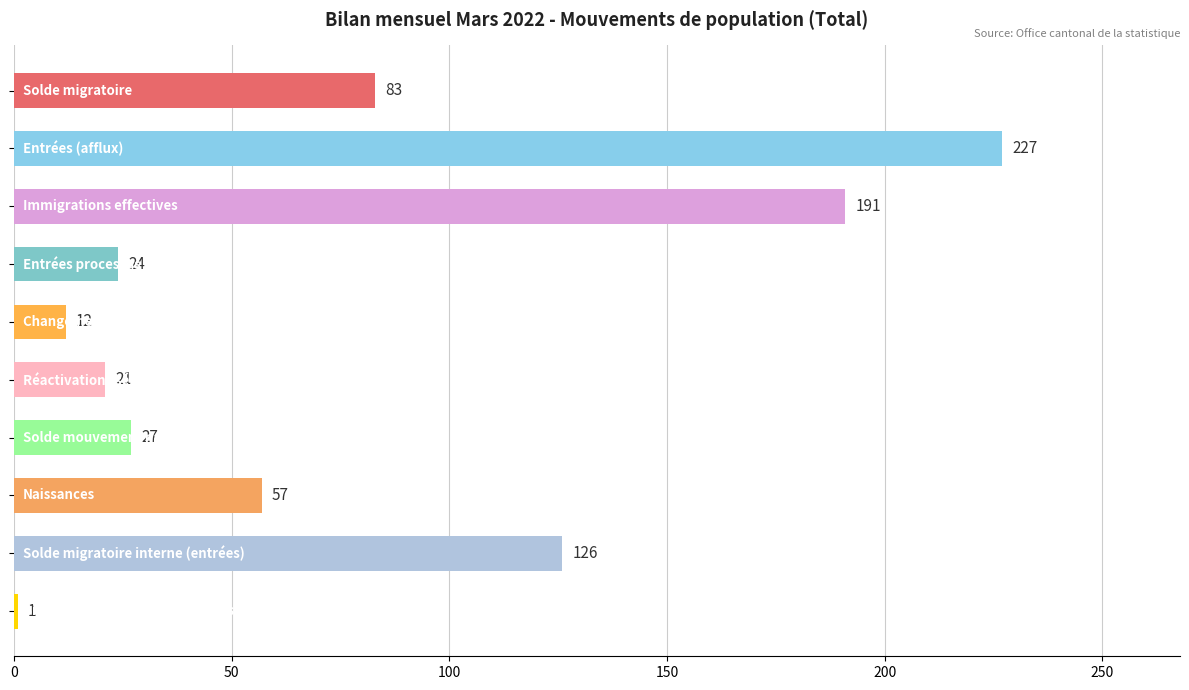

What is the value of the 10th bar from the top?

1